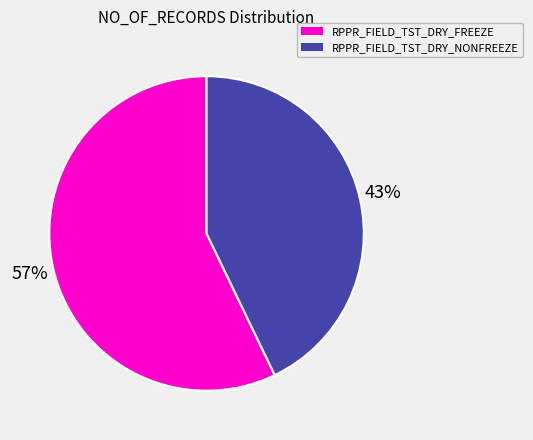

Which slice is the largest?

RPPR_FIELD_TST_DRY_FREEZE